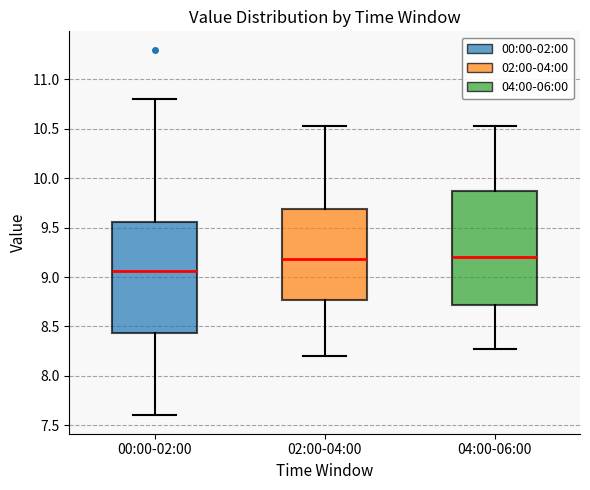

Reading left to right, read every box against the y-axis: the position of its median line, the range the box covers, and the ends of its whiskers. The values are not printed on the chart, so give them approximately, as read against the axis.

00:00-02:00: median 9.05, box 8.45 to 9.55, whiskers 7.60 to 10.80
02:00-04:00: median 9.20, box 8.75 to 9.70, whiskers 8.20 to 10.55
04:00-06:00: median 9.20, box 8.70 to 9.85, whiskers 8.25 to 10.55